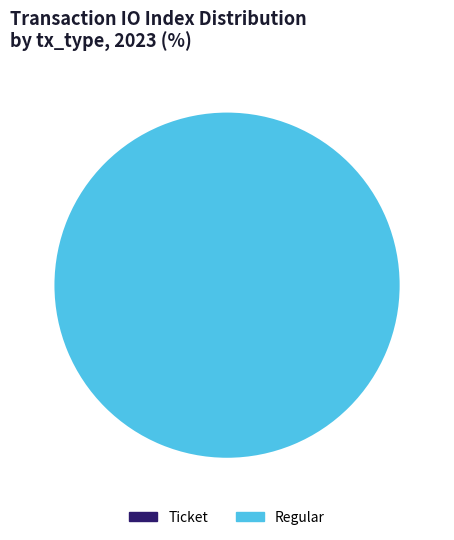

Which slice is the largest?

Regular